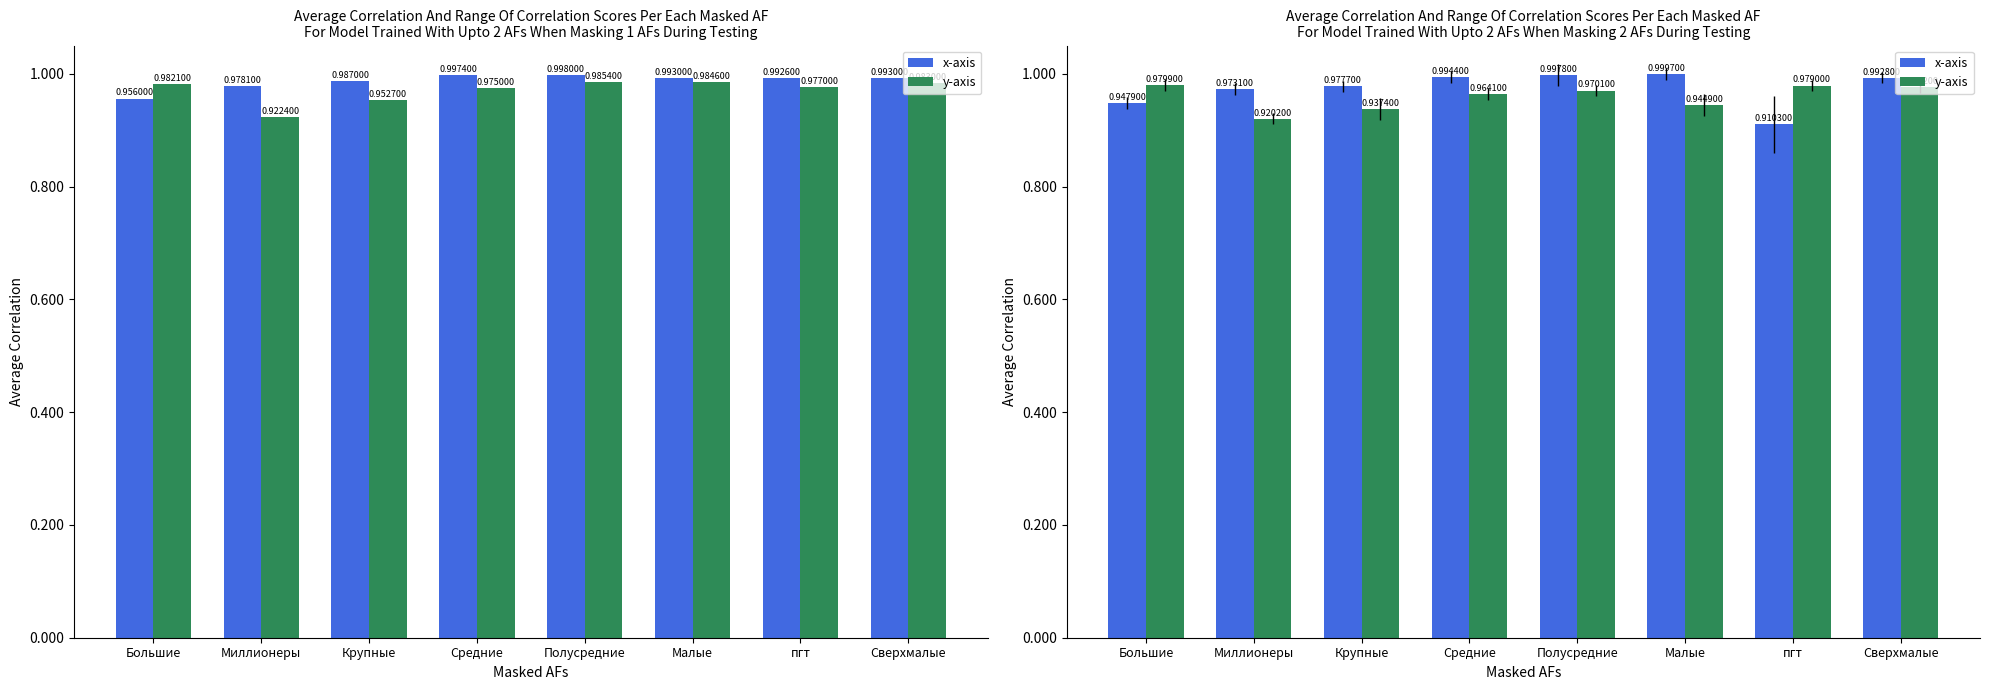

How many groups of bars are there?

8